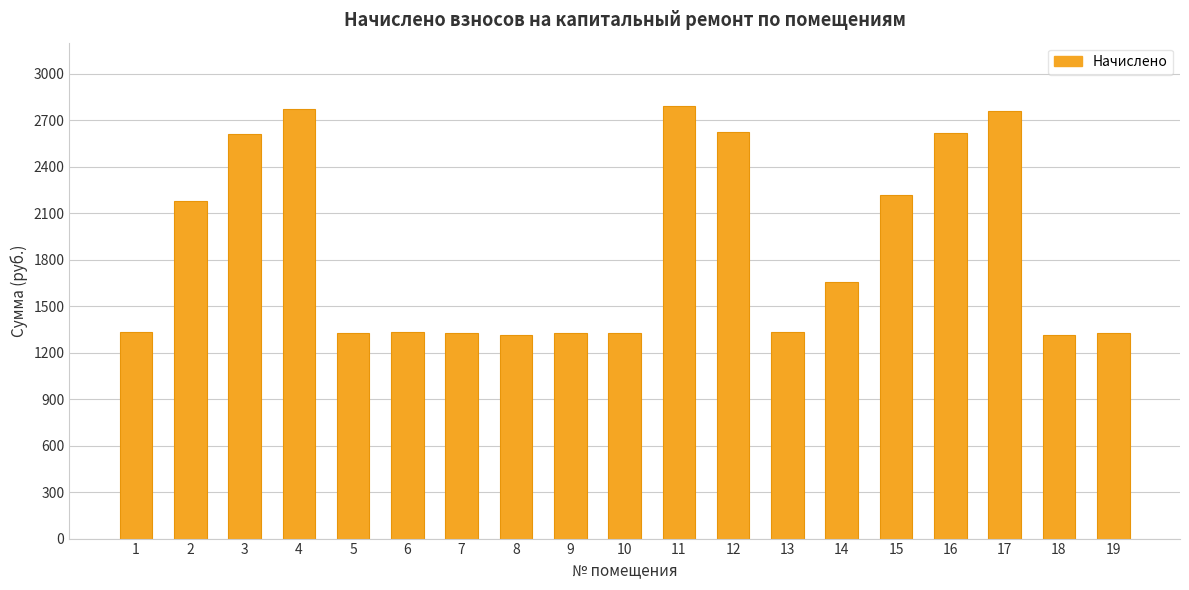

Which has a higher value, 1 or 11?

11